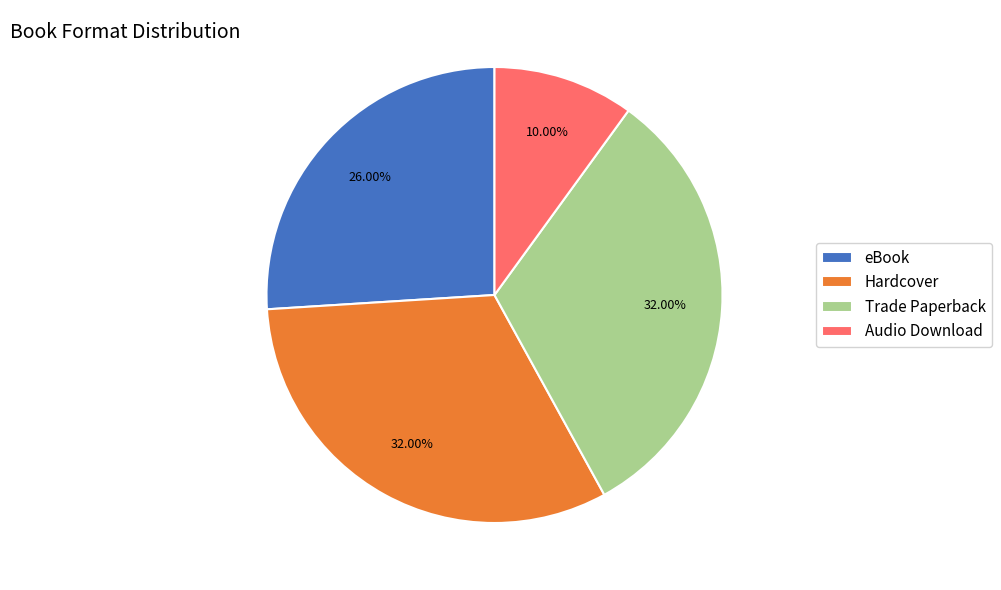

What portion of the pie excludes Audio Download?

90.0%